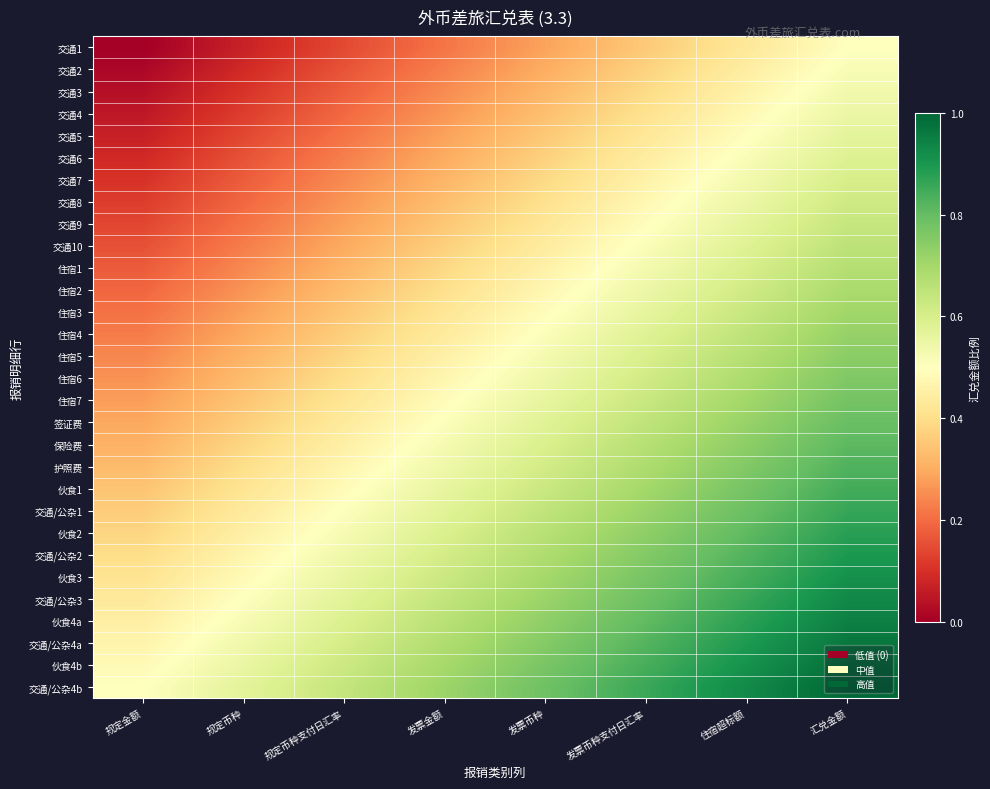

Which series has the largest total across all categories?

交通/公杂4b